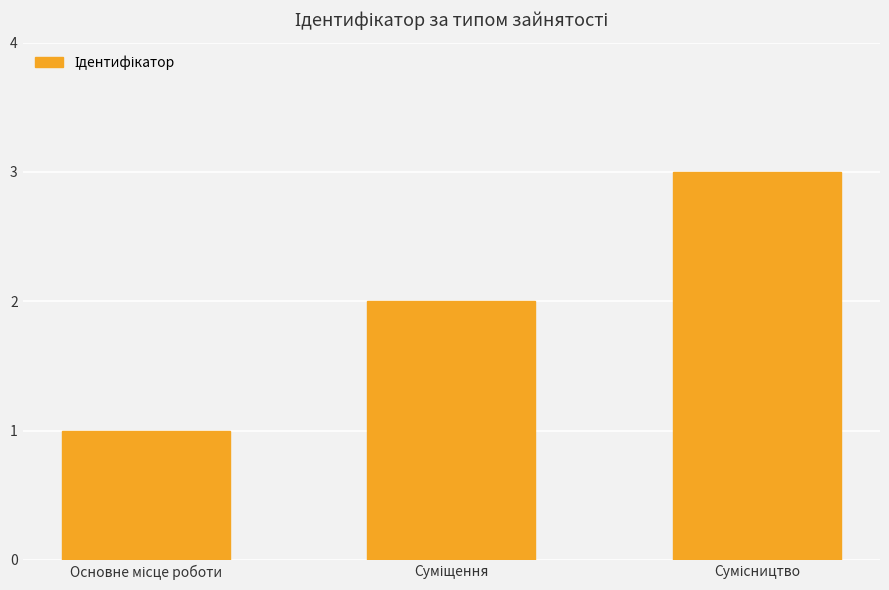

What is the sum of all values?

6